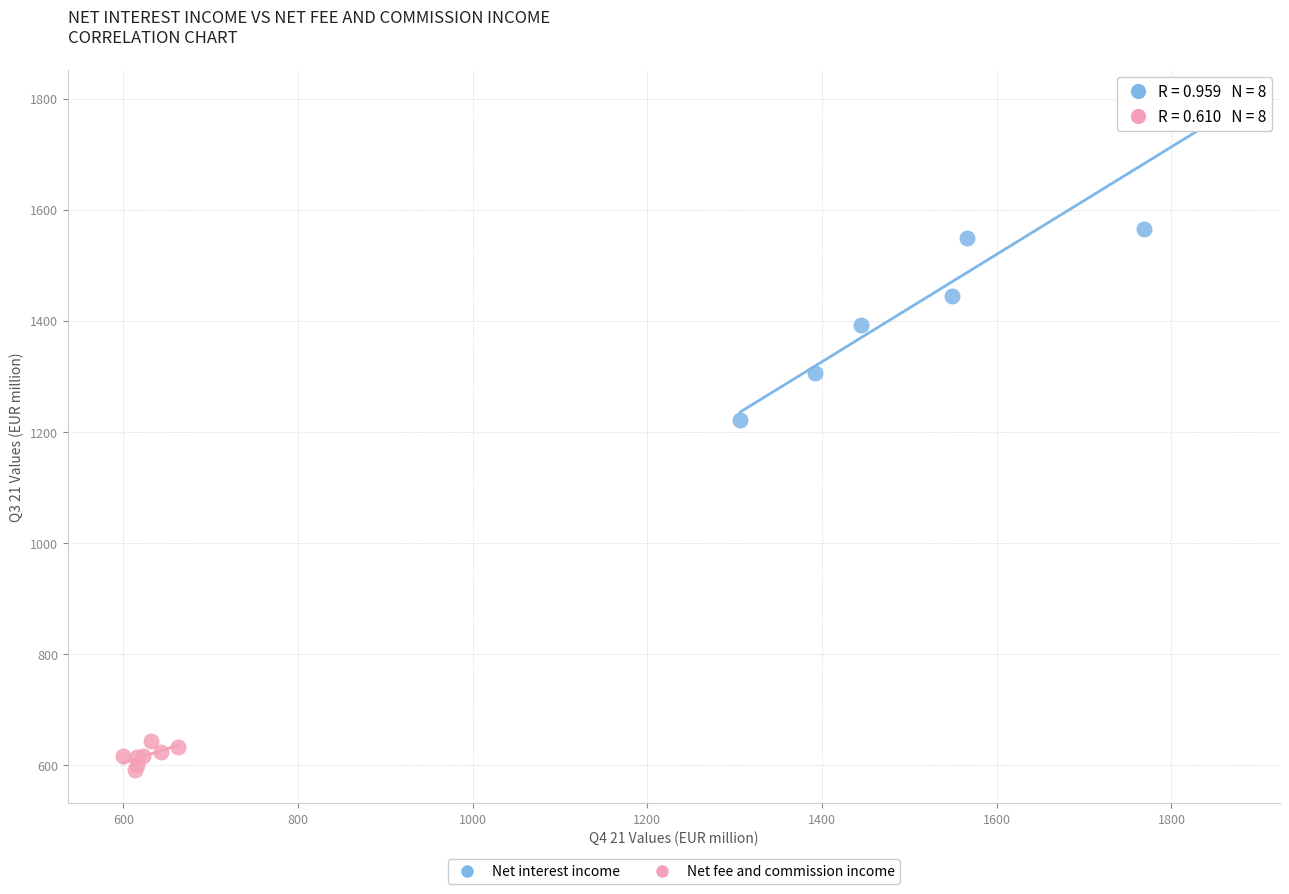

Which series reaches the maximum Y coordinate?

Net interest income